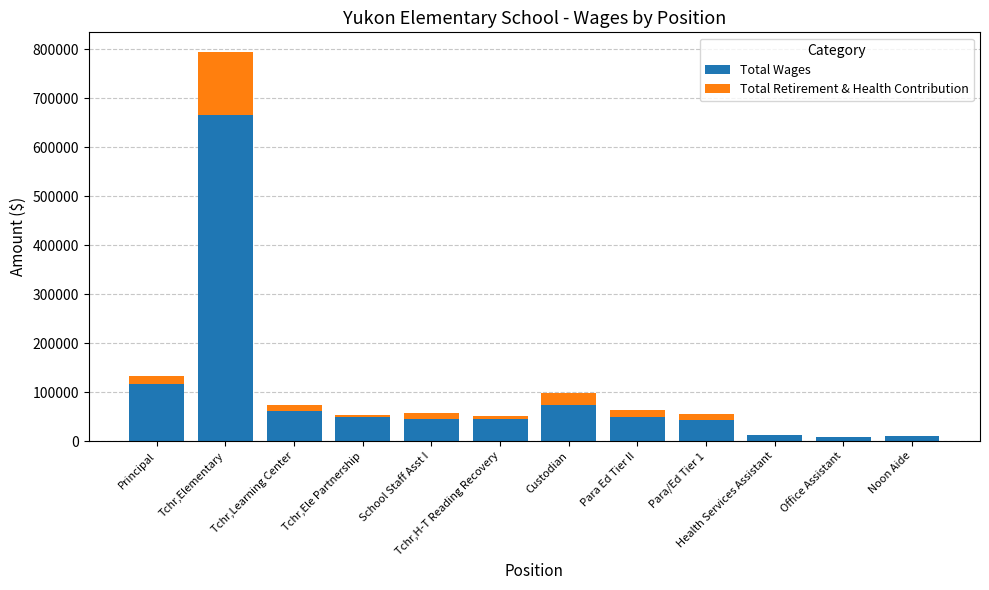

Is it true that Total Wages equals 74227 at Custodian?

True